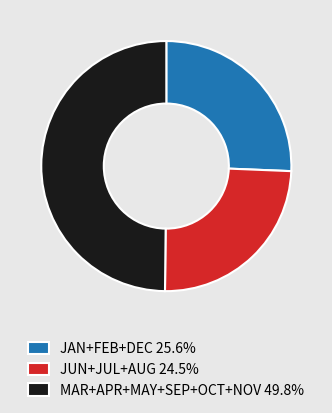

What is the ratio of the value at MAR+APR+MAY+SEP+OCT+NOV 49.8% to the value at JAN+FEB+DEC 25.6%?

1.9